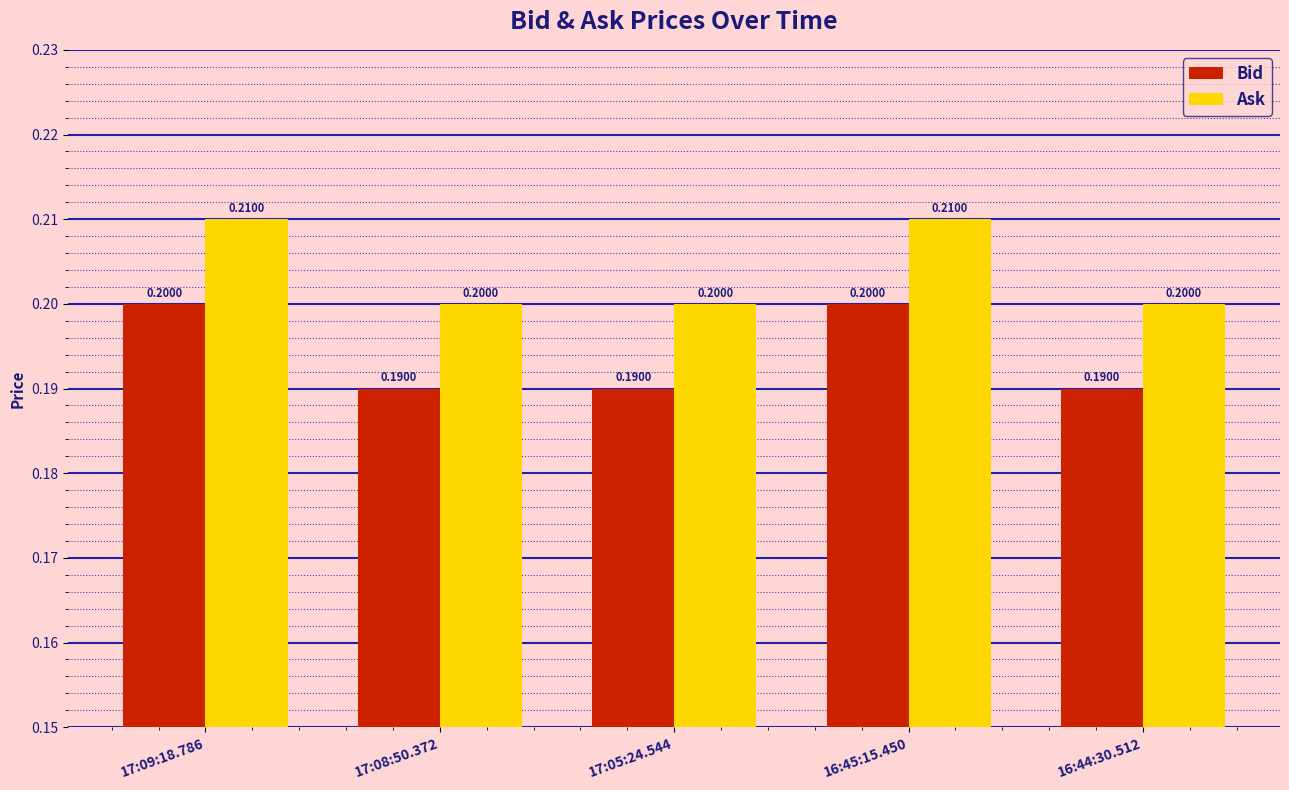

Is it true that Bid equals 0.2 at 17:09:18.786?

True